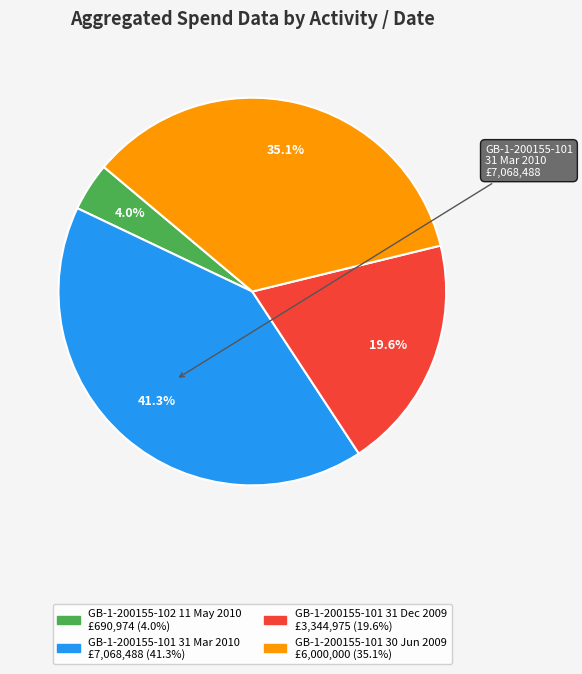

What is the largest slice in the pie chart?

GB-1-200155-101 31 Mar 2010